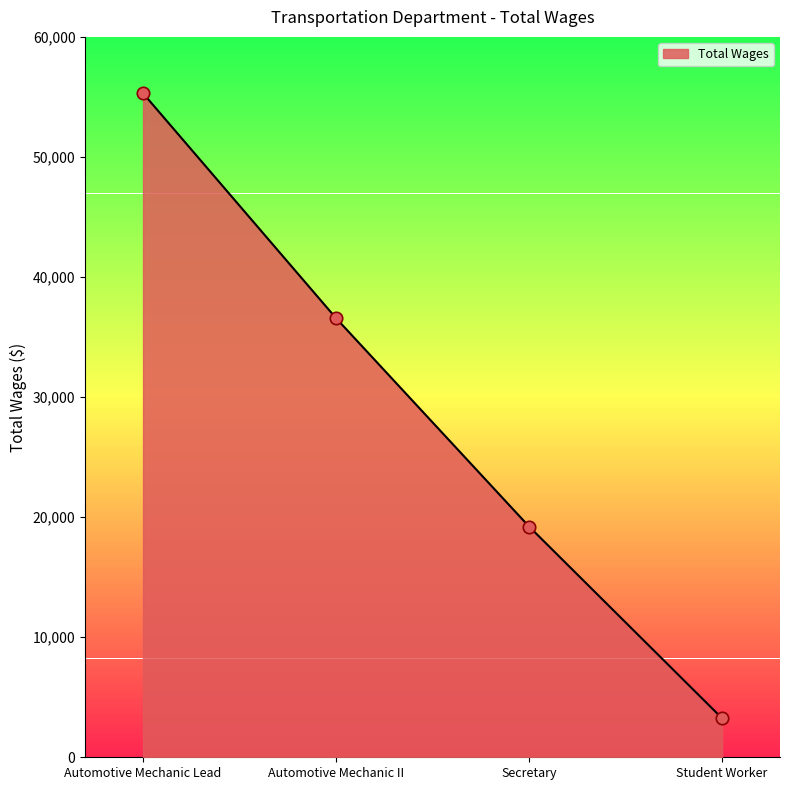

What is the change in value from Automotive Mechanic Lead to Student Worker?

-52055